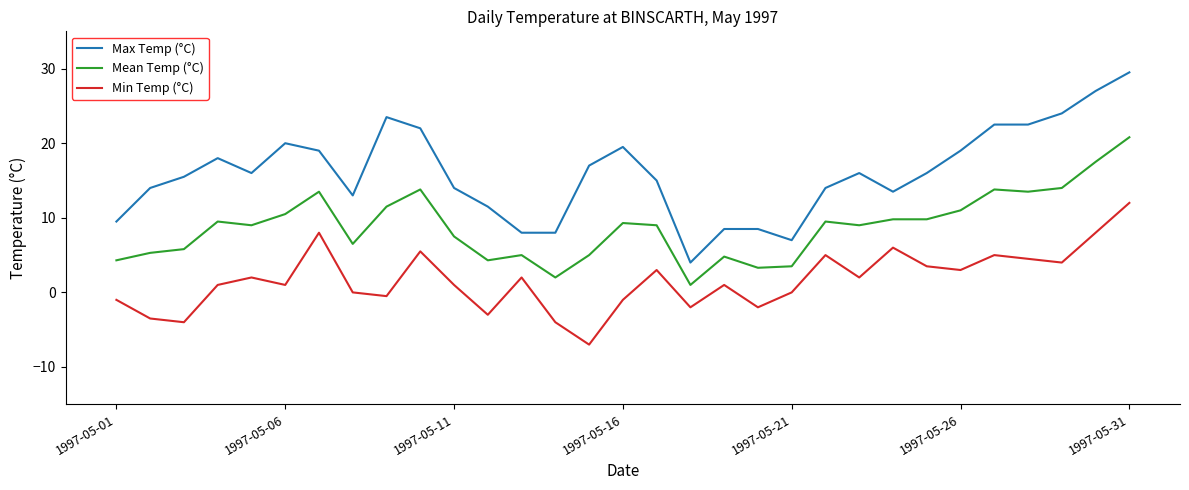

List the series in order of their overall mean, highest first.

Max Temp (°C), Mean Temp (°C), Min Temp (°C)